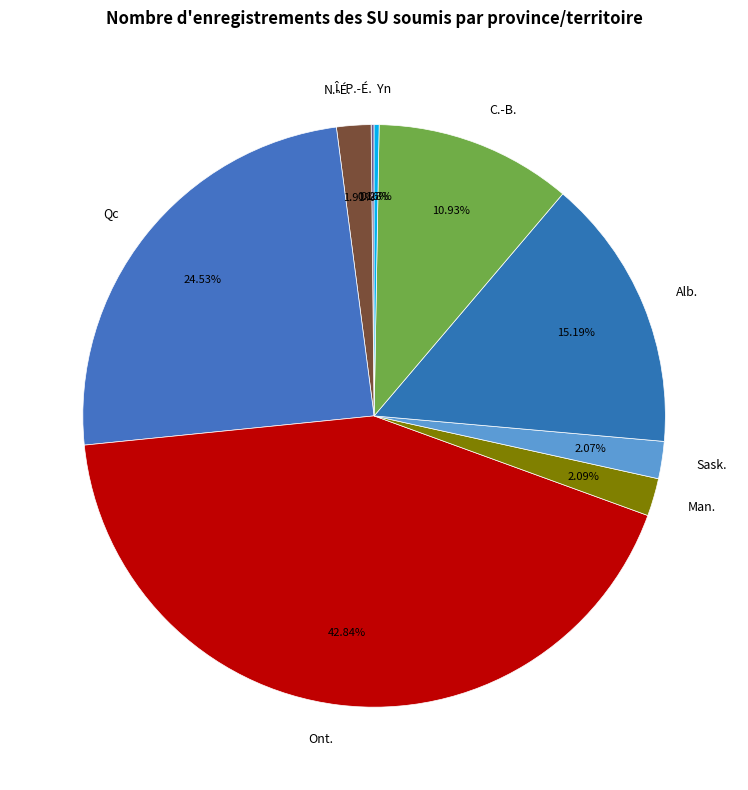

Between Ont. and Sask., which is larger?

Ont.